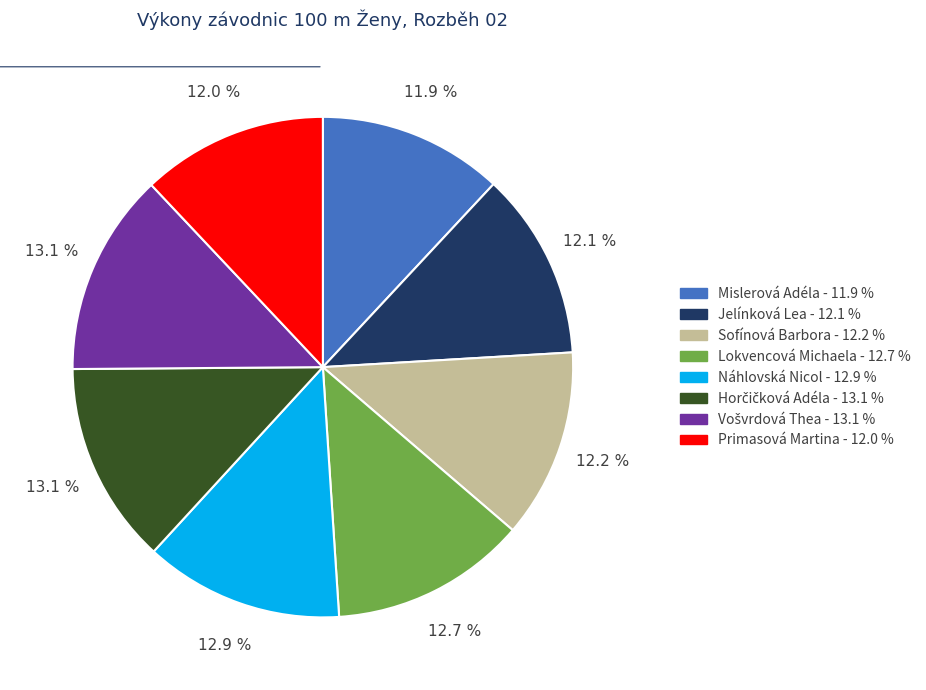

Approximately how many times larger is the value at Náhlovská Nicol compared to Jelínková Lea?

1.1